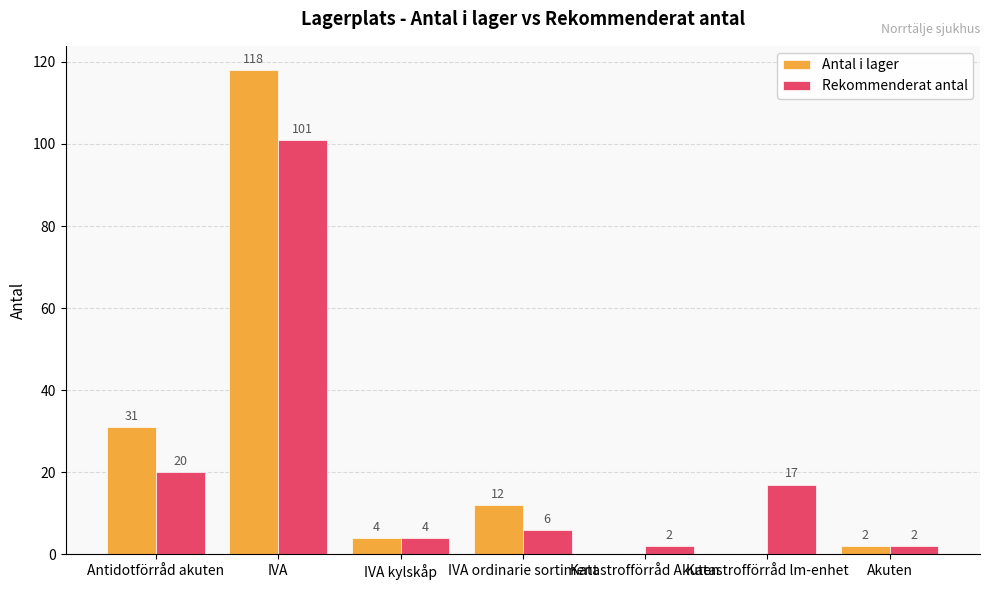

What is the average value of the Antal i lager series?

24